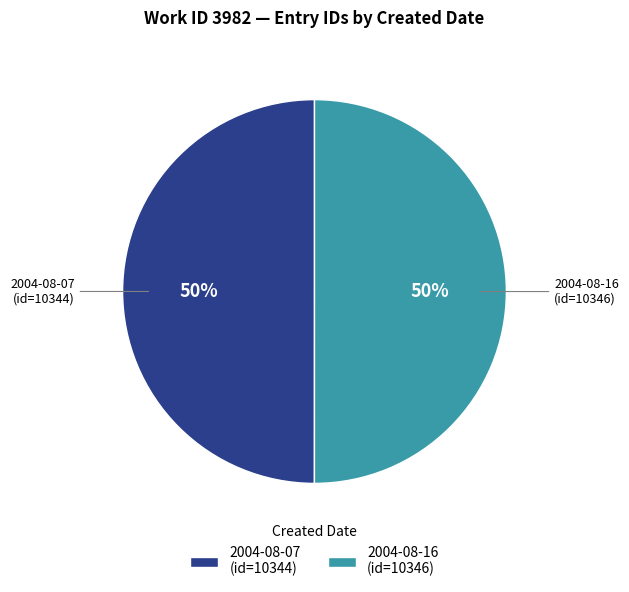

Do 2004-08-07 (id=10344) and 2004-08-16 (id=10346) together represent more than half of the pie?

Yes